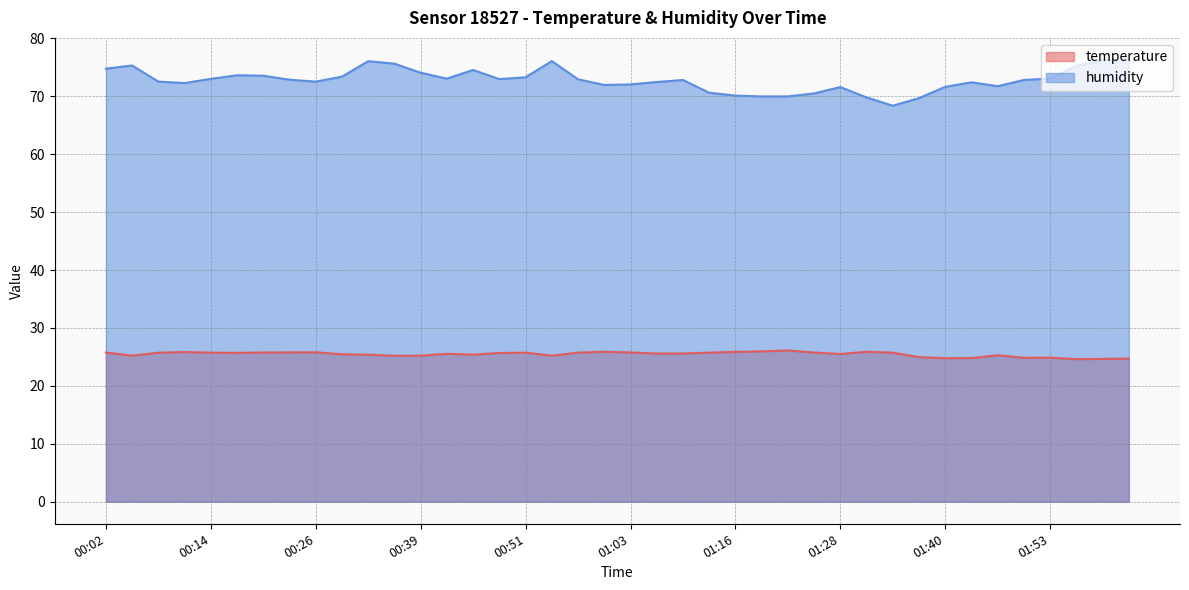

What is the difference between the temperature values at 02:02 and 00:05?

0.5